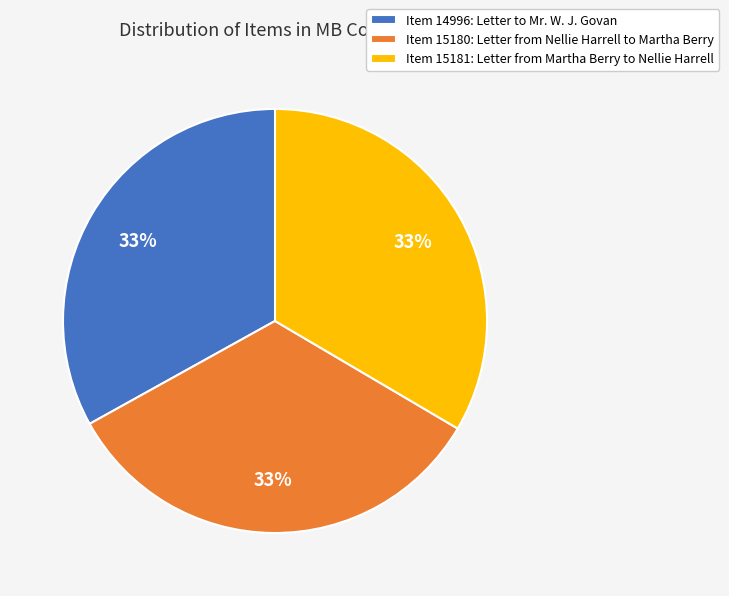

Do Item 15180: Letter from Nellie Harrell to Martha Berry and Item 15181: Letter from Martha Berry to Nellie Harrell together represent more than half of the pie?

Yes